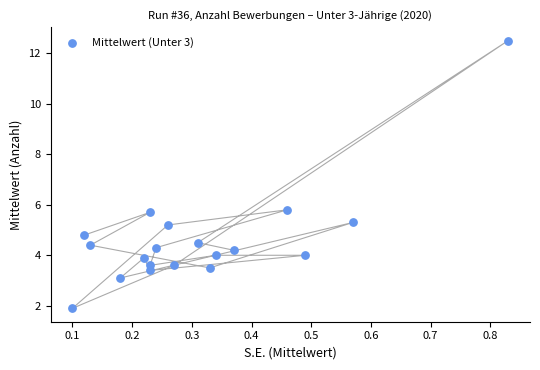

What is the range of X values (max minus min)?

0.7